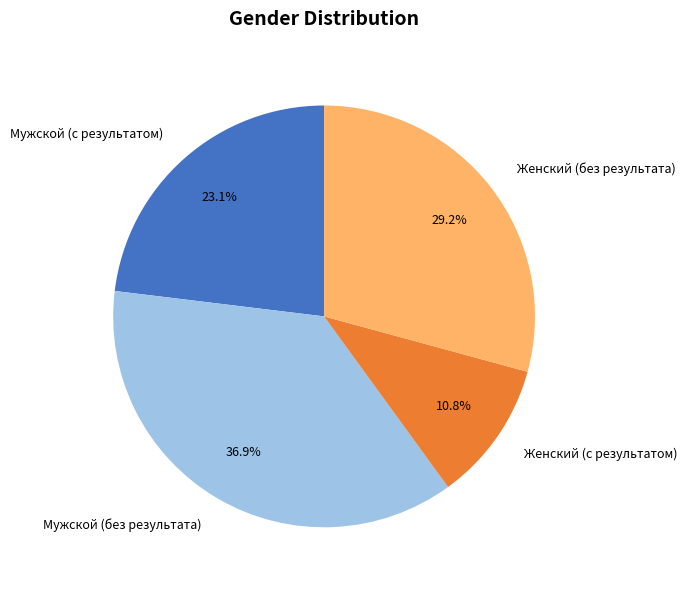

How much of the chart is everything except Женский (без результата)?

70.8%